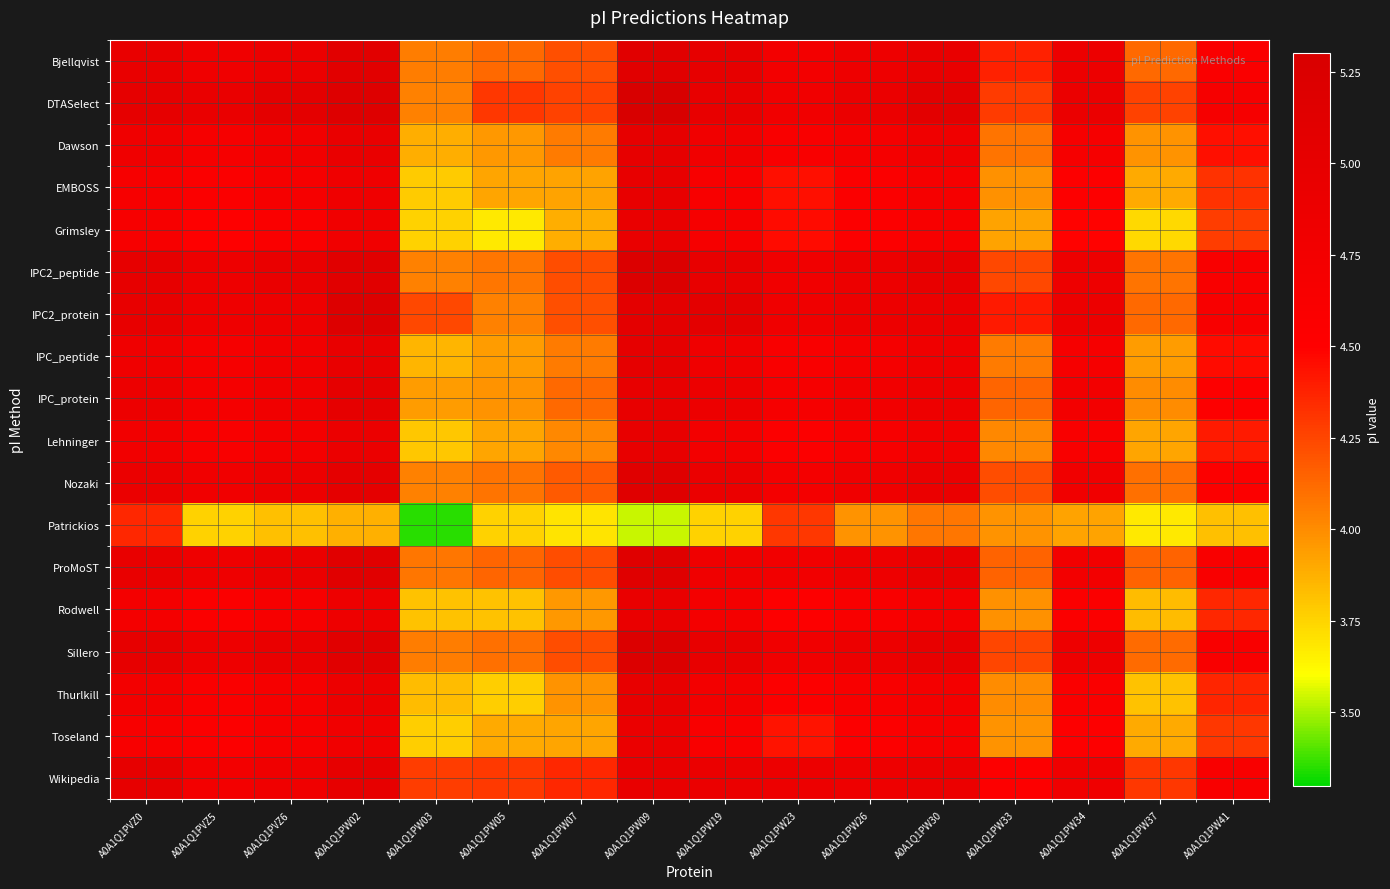

What is the total value across all series at A0A1Q1PW05?

71.8